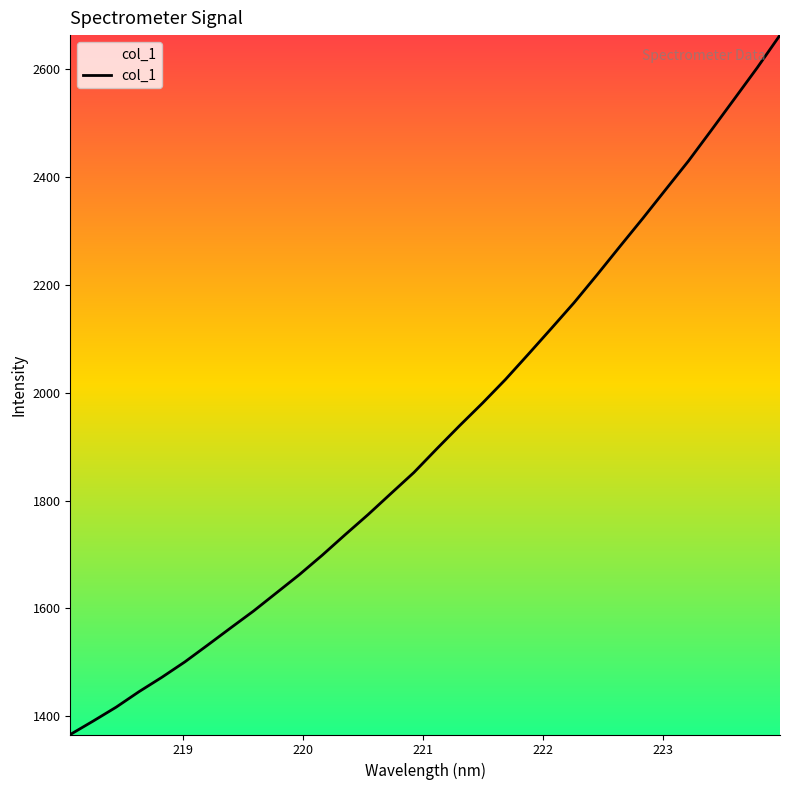

How many lines are shown in the chart?

1